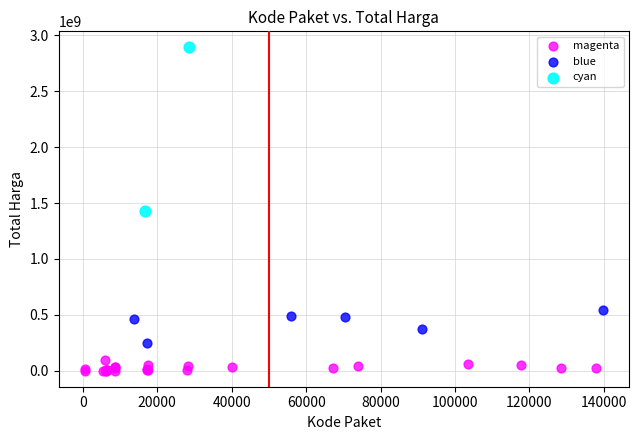

Which series contains the lowest Y value?

magenta